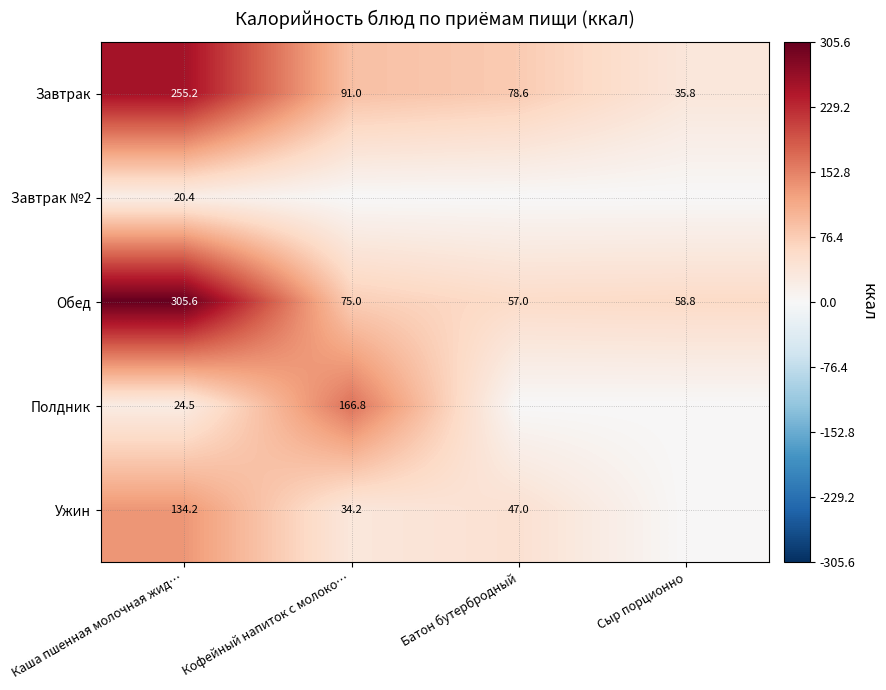

What is the difference between the Обед values at Батон бутербродный and Кофейный напиток с молоко…?

18.0